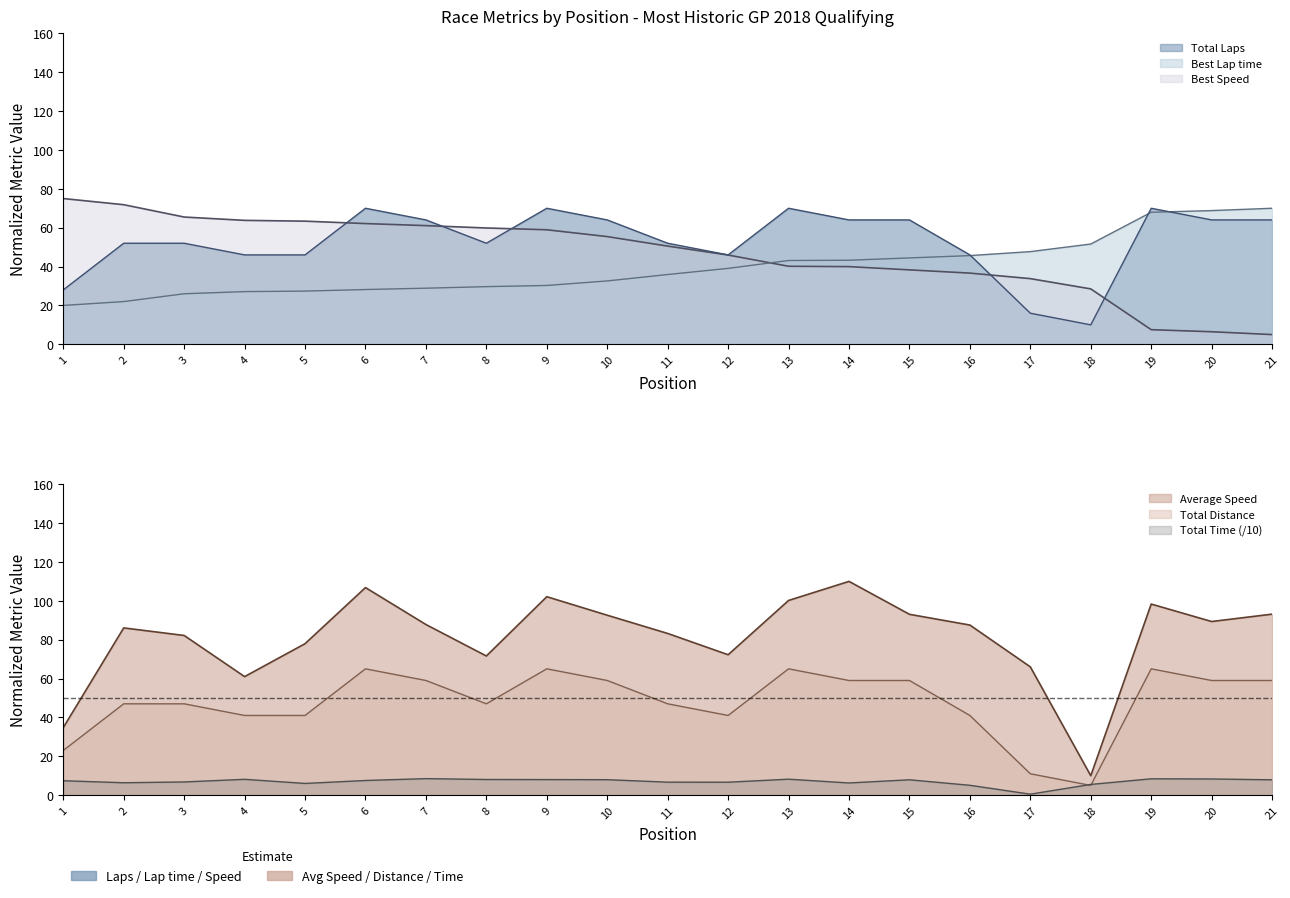

How many data points in Best Speed are above 50?

11